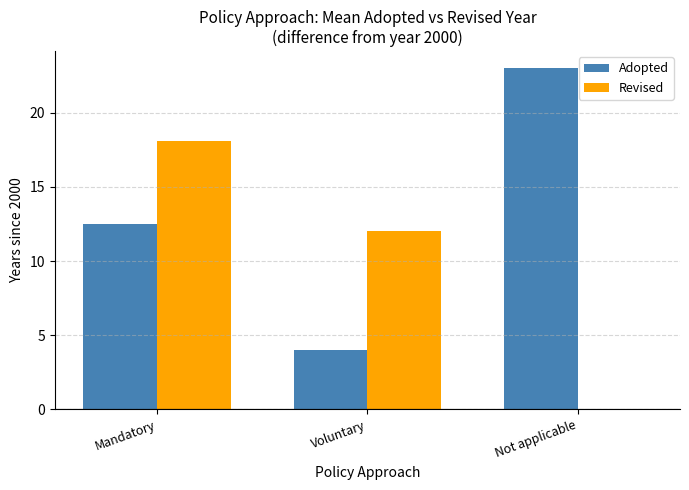

How many categories are shown in the chart?

3